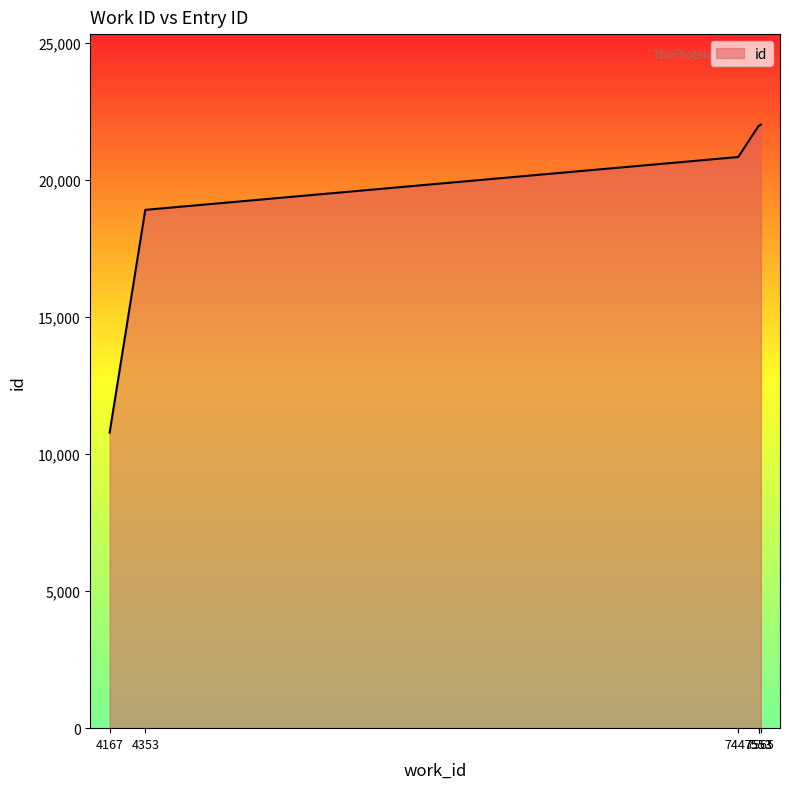

At which category does the chart reach its minimum across all series?

4167